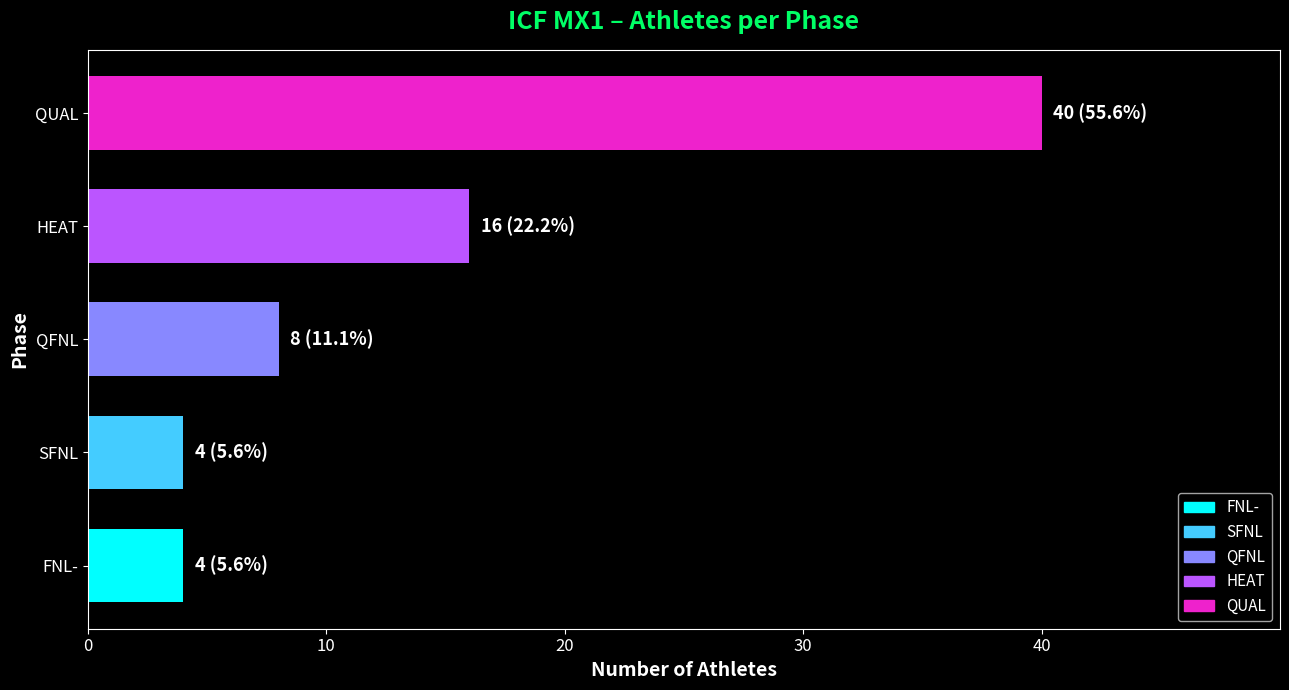

The value at FNL- is 14. True or false?

False